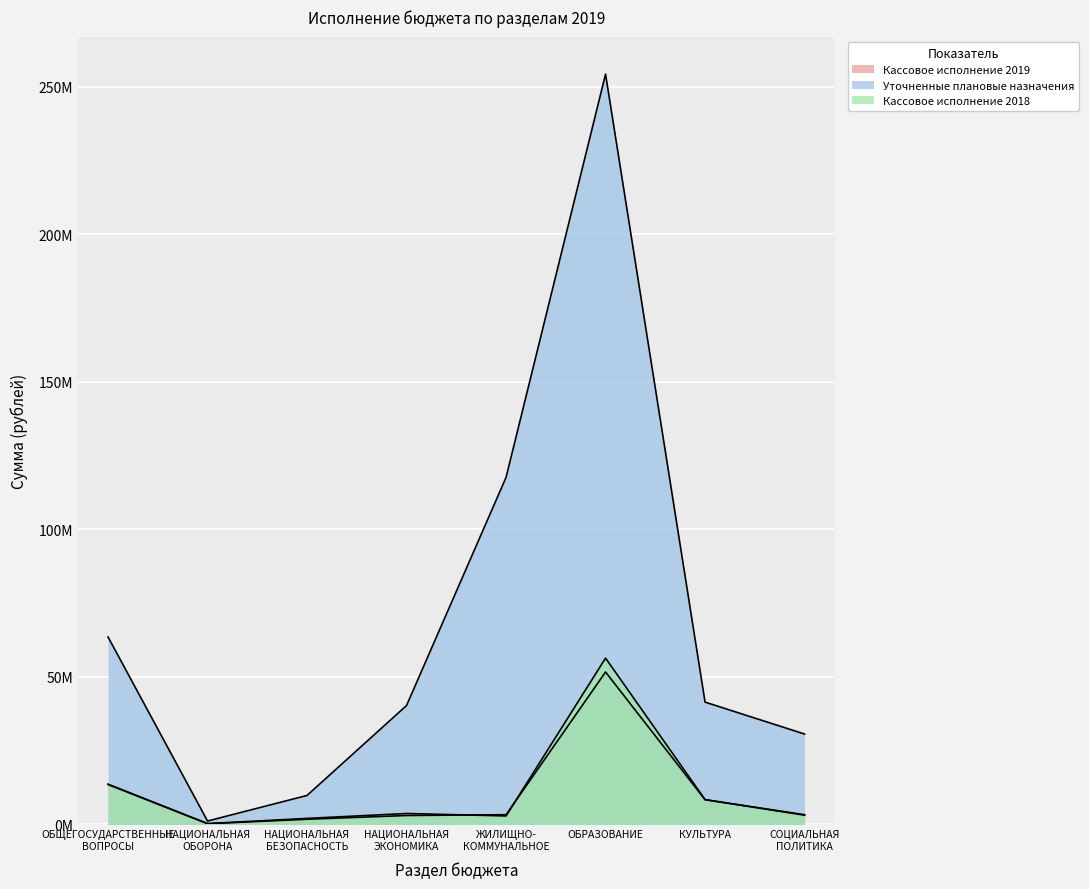

True or false: Уточненные плановые назначения and Кассовое исполнение 2019 cross at least once.

False